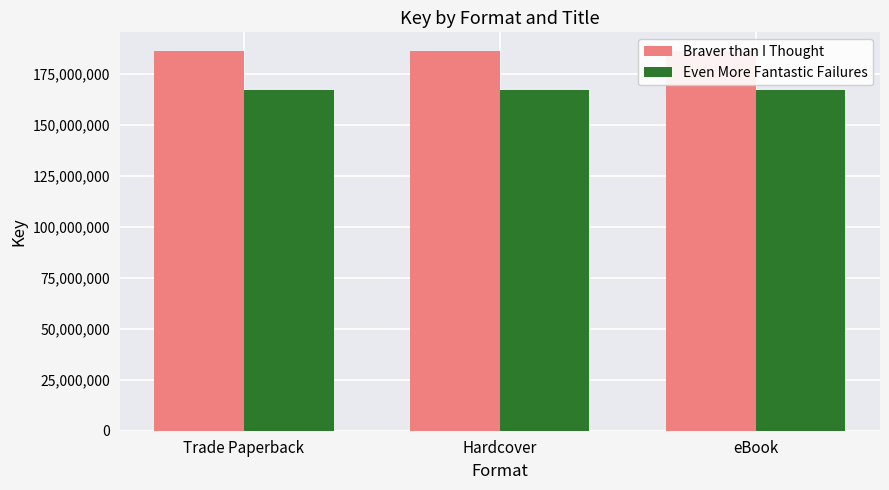

Which series has the largest total across all categories?

Braver than I Thought